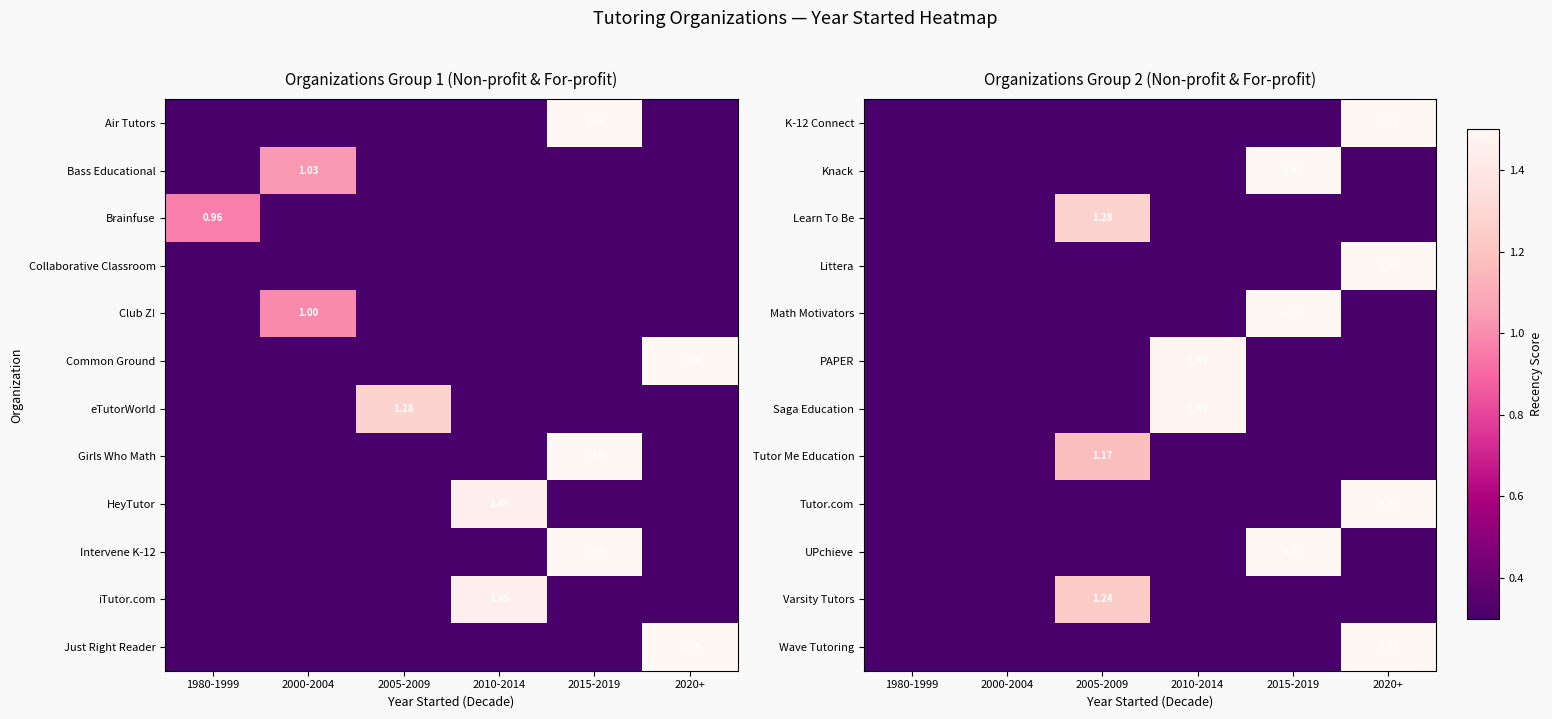

True or false: PAPER has a value of 1.5 at 2010-2014.

True